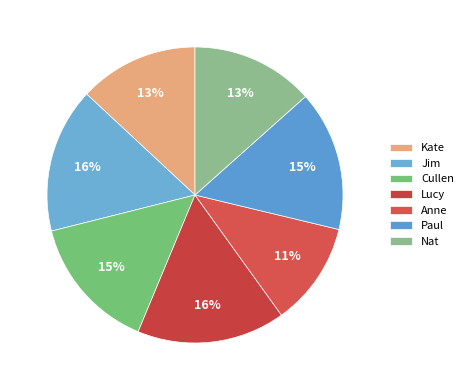

To the nearest percent, what portion does Jim represent?

16%